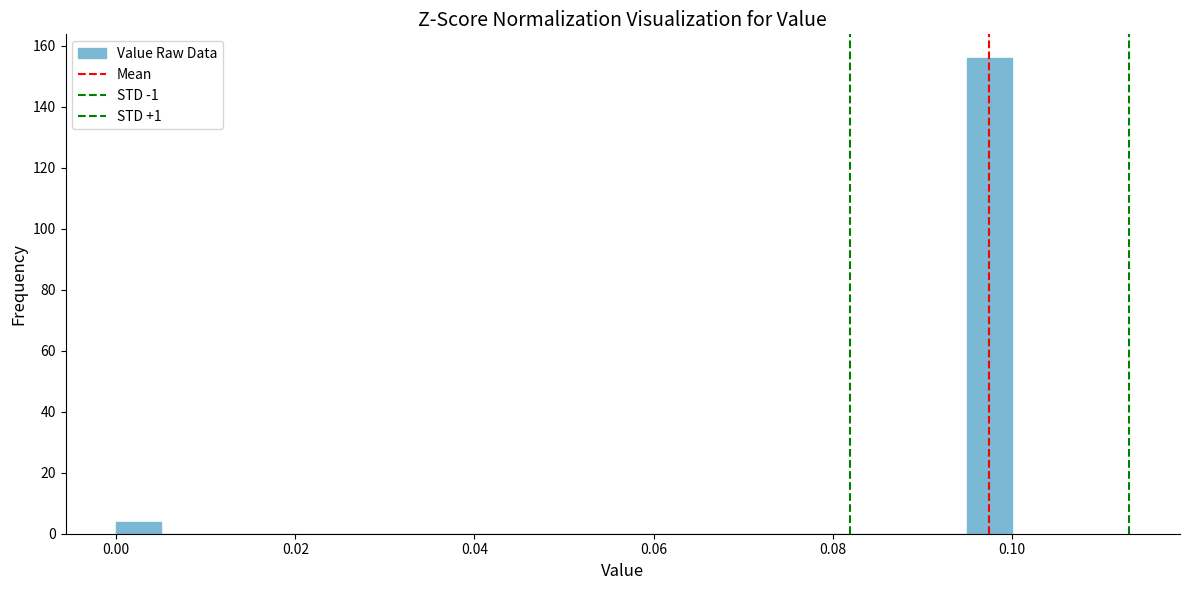

Read against the x-axis, roughly where is the centre of the tallest bar?

0.098